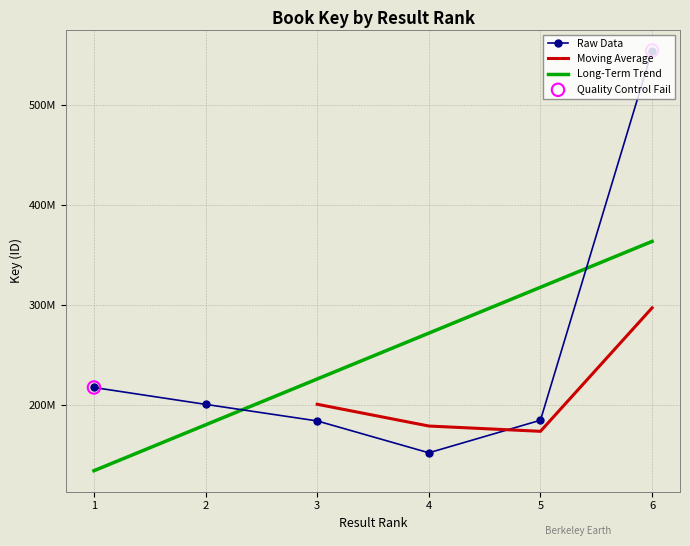

Which has a higher value, 2 or 3?

2